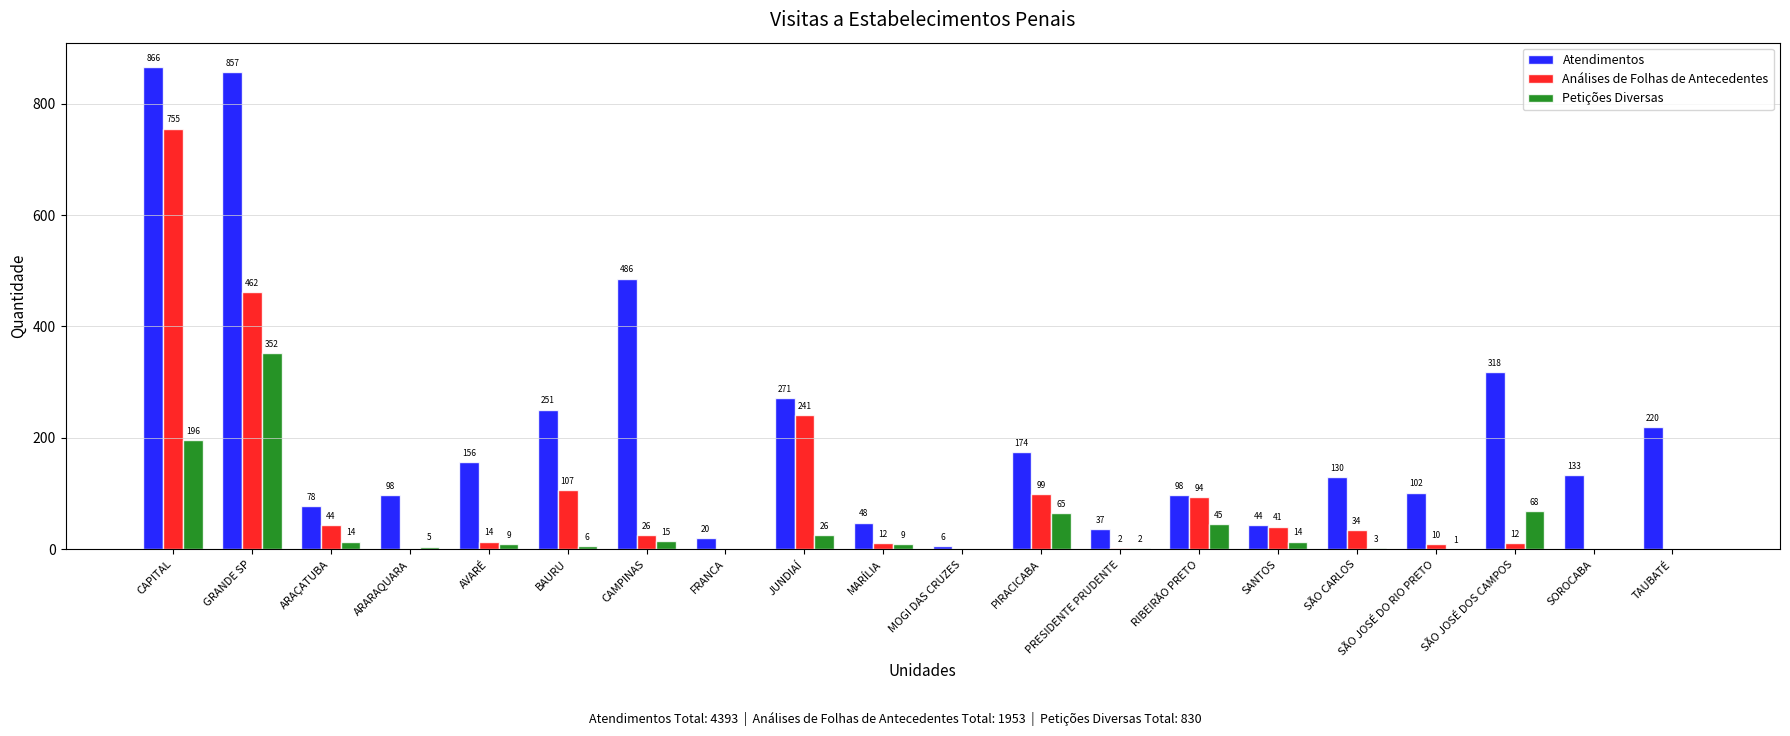

Reading left to right, what are all the values shown in this chart?

Atendimentos: 866	857	78	98	156	251	486	20	271	48	6	174	37	98	44	130	102	318	133	220
Análises de Folhas de Antecedentes: 755	462	44	0	14	107	26	0	241	12	0	99	2	94	41	34	10	12	0	0
Petições Diversas: 196	352	14	5	9	6	15	0	26	9	0	65	2	45	14	3	1	68	0	0